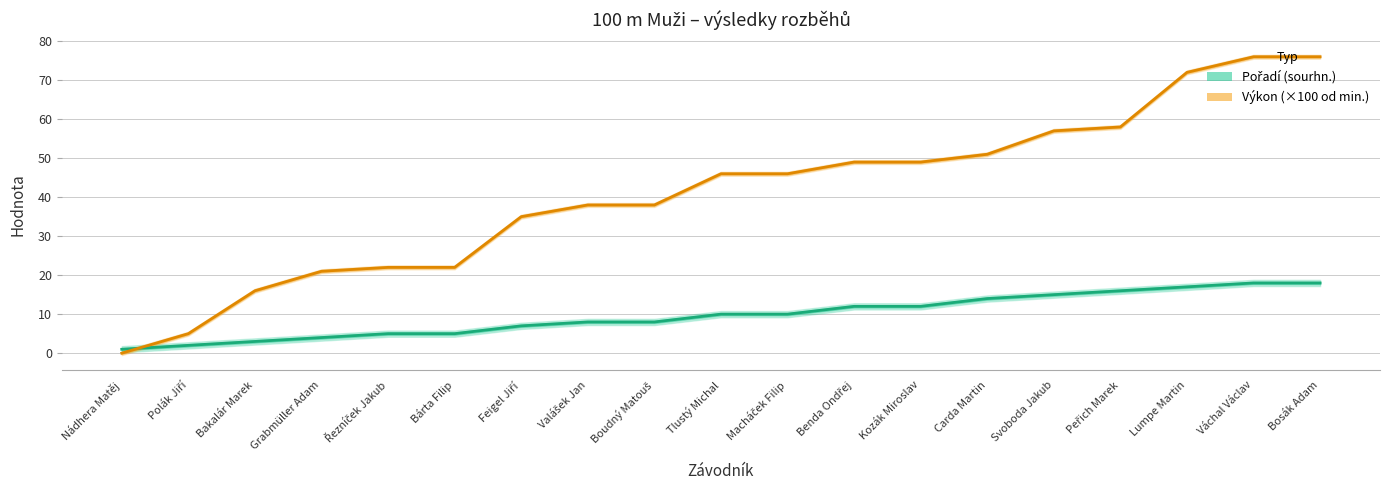

True or false: Výkon (×100 od min.) has more than 2 interior local peaks.

False